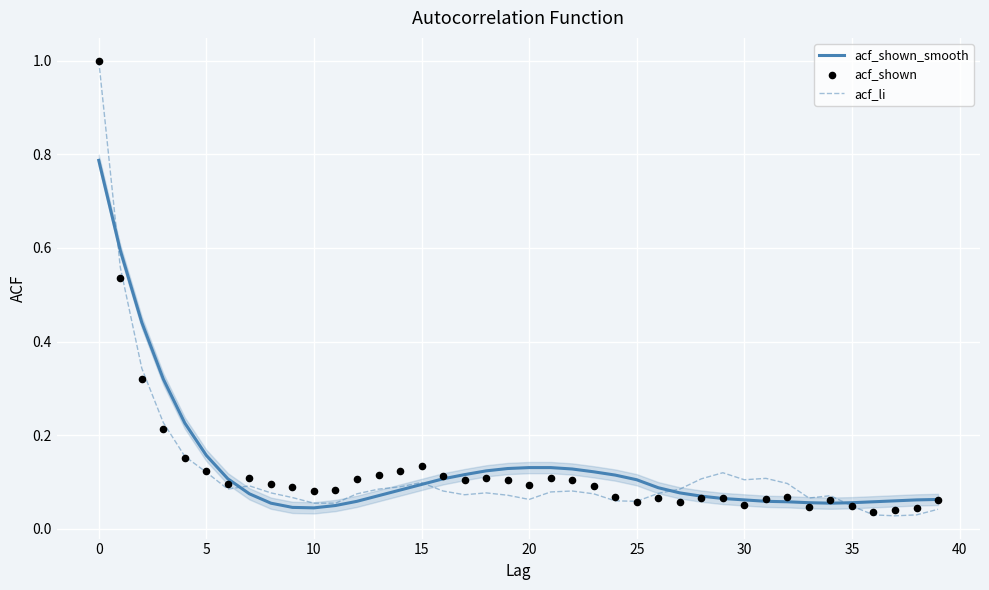

Which series has the largest Y range (max minus min)?

acf_li